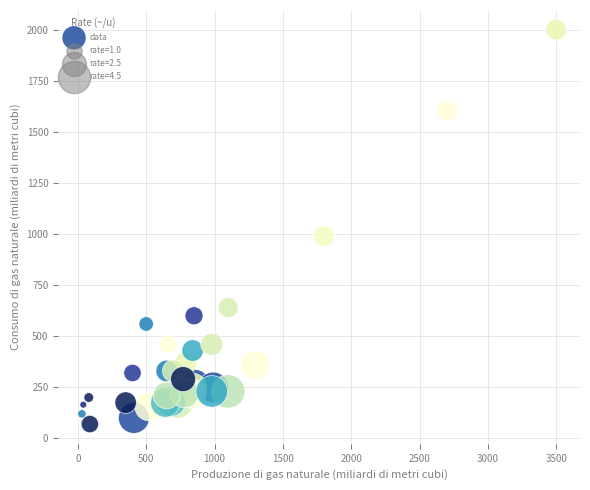

What Y value in the scatter plot is closest to 1035?

990